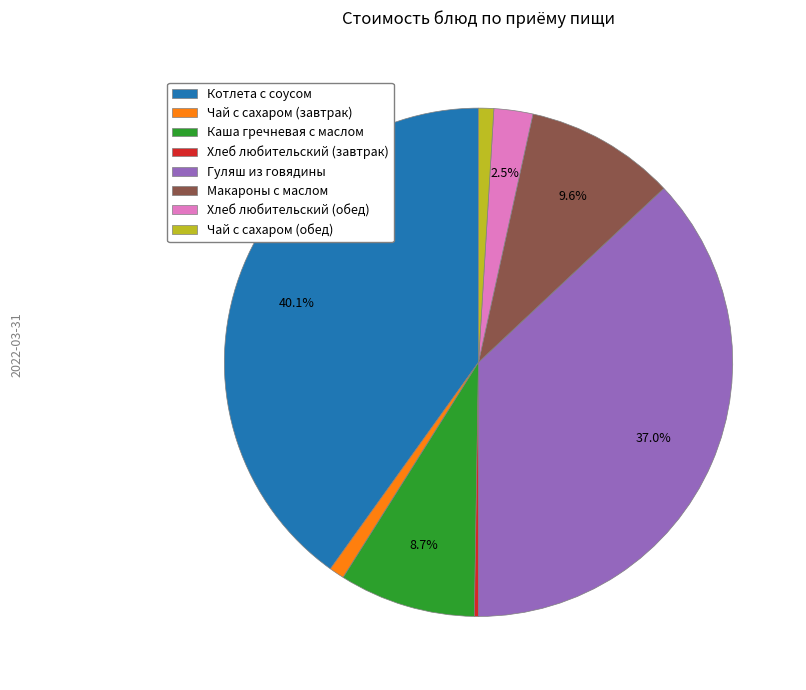

To the nearest percent, what is the difference between the largest and smallest slice percentages?

40%